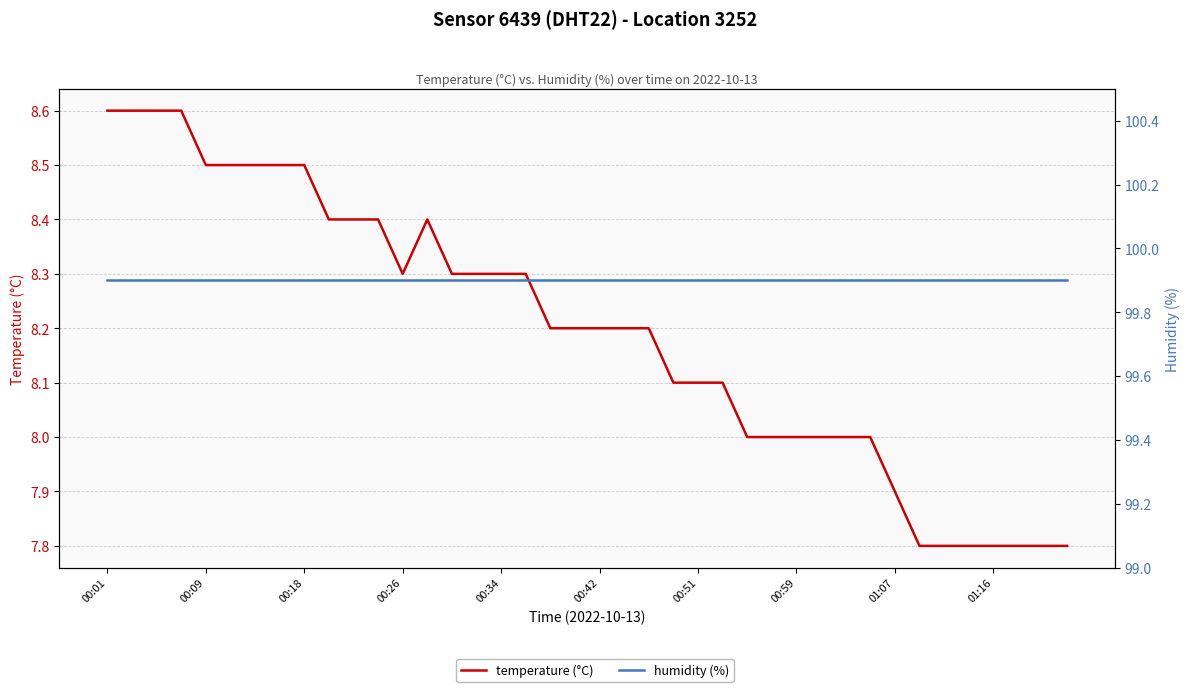

Which series has the widest spread of values?

temperature (°C)